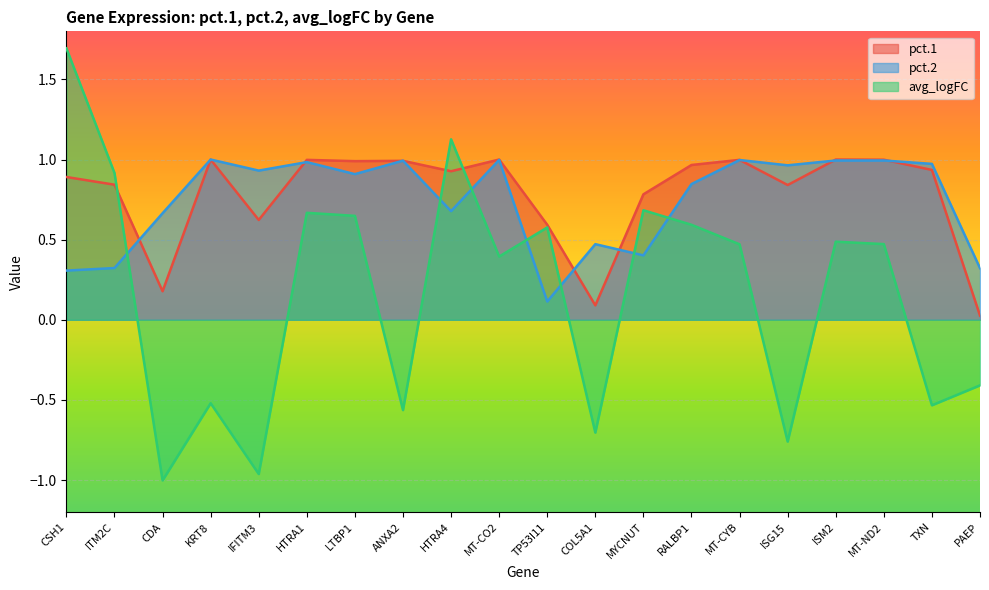

How many values in avg_logFC are below zero?

8